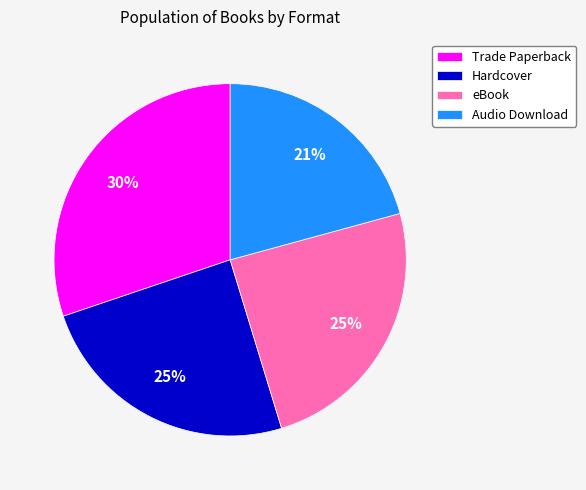

Which slice is the smallest?

Audio Download